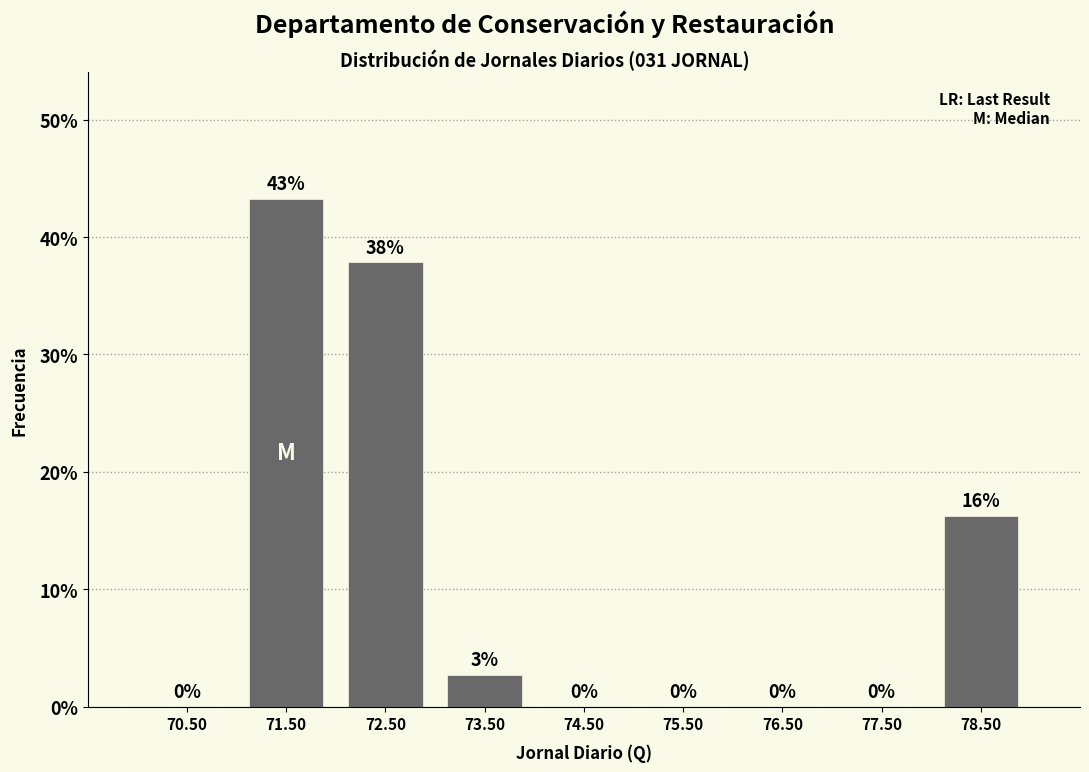

Which range on the x-axis has the tallest bar?

71 to 72